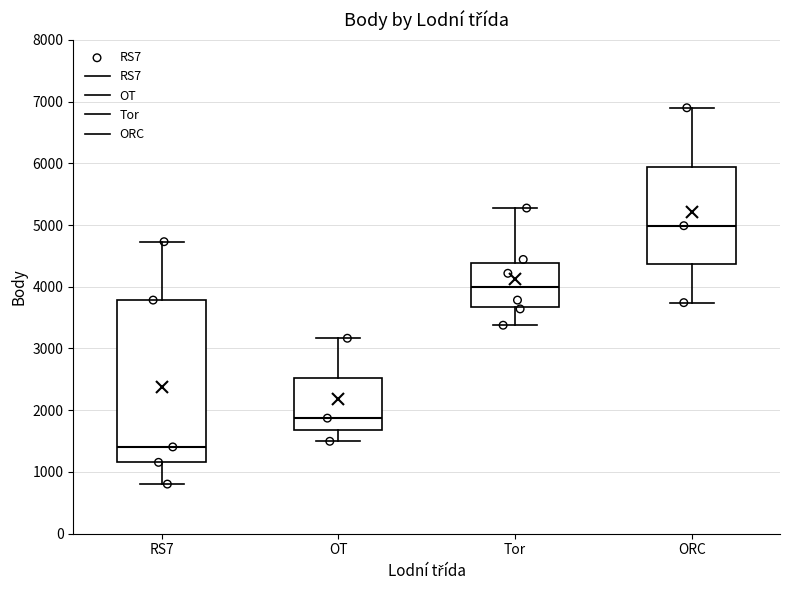

Reading left to right, read every box against the y-axis: the position of its median line, the range the box covers, and the ends of its whiskers. The values are not printed on the chart, so give them approximately, as read against the axis.

RS7: median 1400, box 1200 to 3800, whiskers 800 to 4700
OT: median 1900, box 1700 to 2500, whiskers 1500 to 3200
Tor: median 4000, box 3700 to 4400, whiskers 3400 to 5300
ORC: median 5000, box 4400 to 5900, whiskers 3700 to 6900